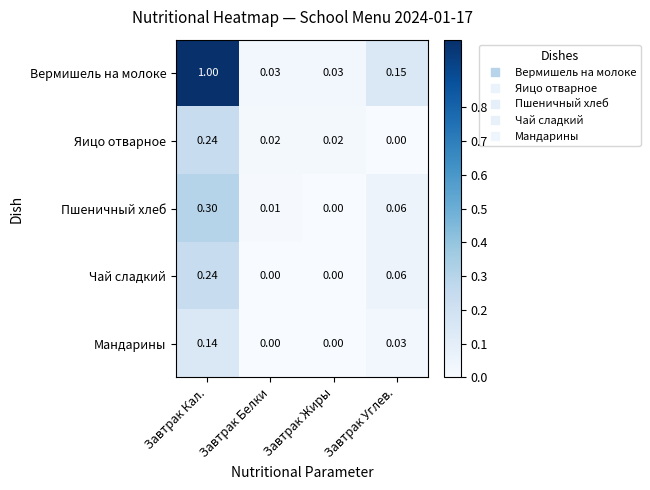

Which series has the largest total across all categories?

Вермишель на молоке